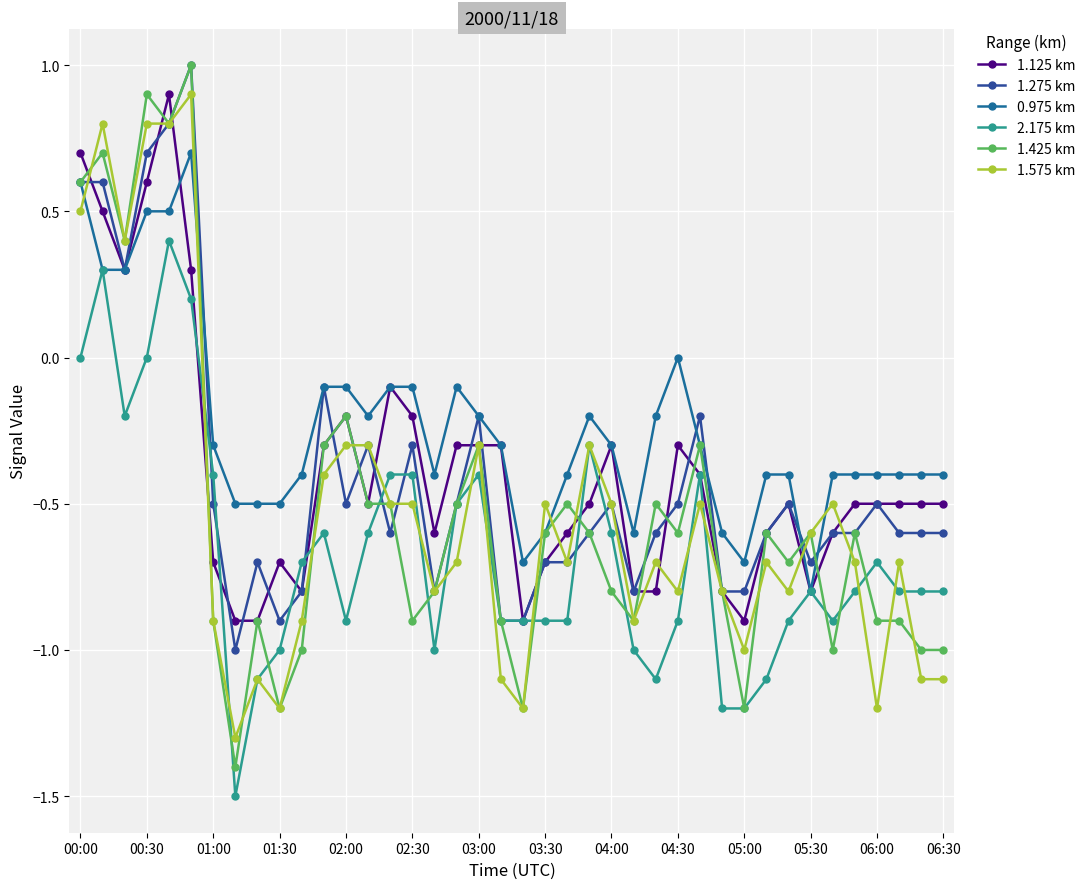

True or false: 1.125 km has more than 2 interior local peaks.

True